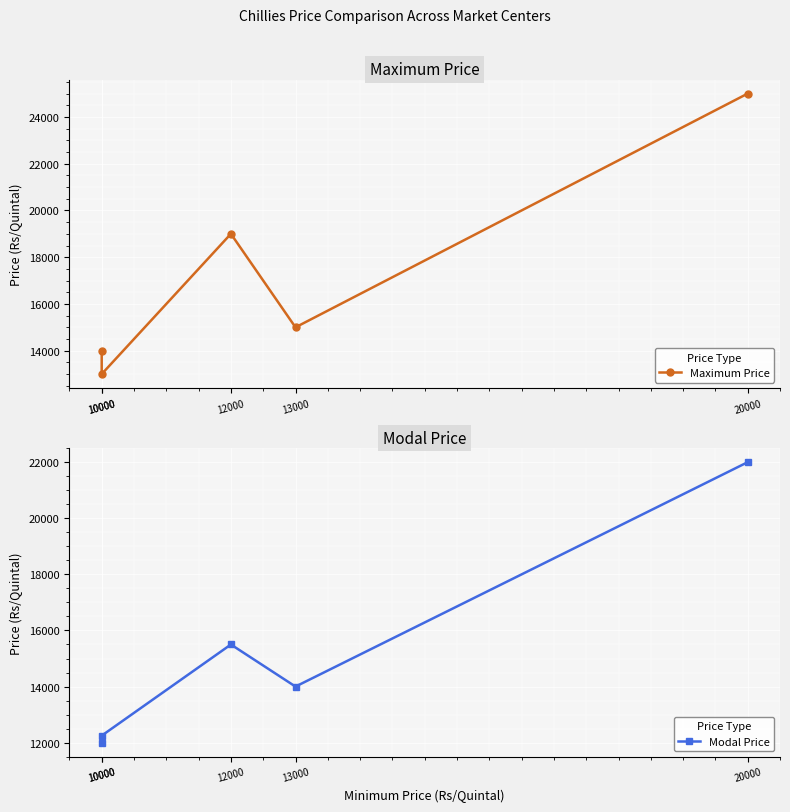

What is the sum of all Maximum Price values?

86000